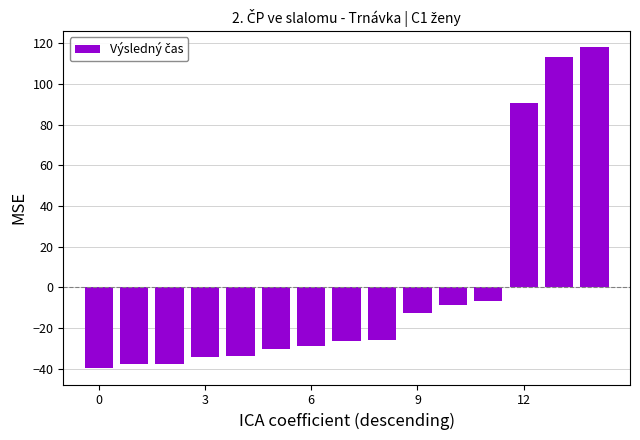

What is the value of the 15th bar from the left?

118.1